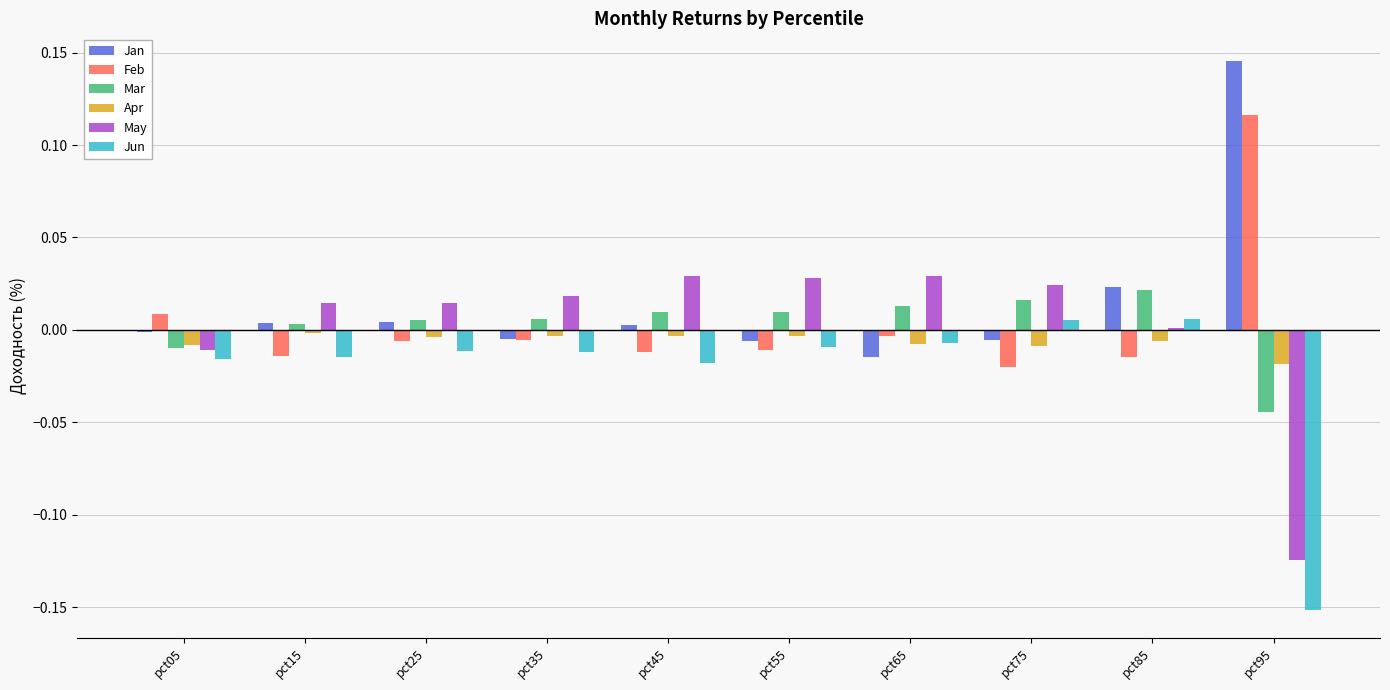

Is it true that Mar equals 0.0 at pct15?

True